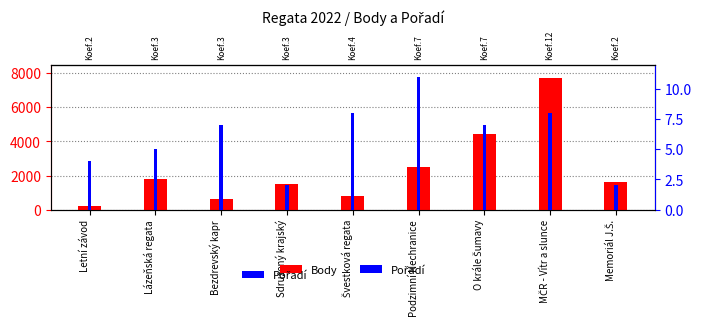

At which category is the sum across all series the highest?

MČR - Vítr a slunce